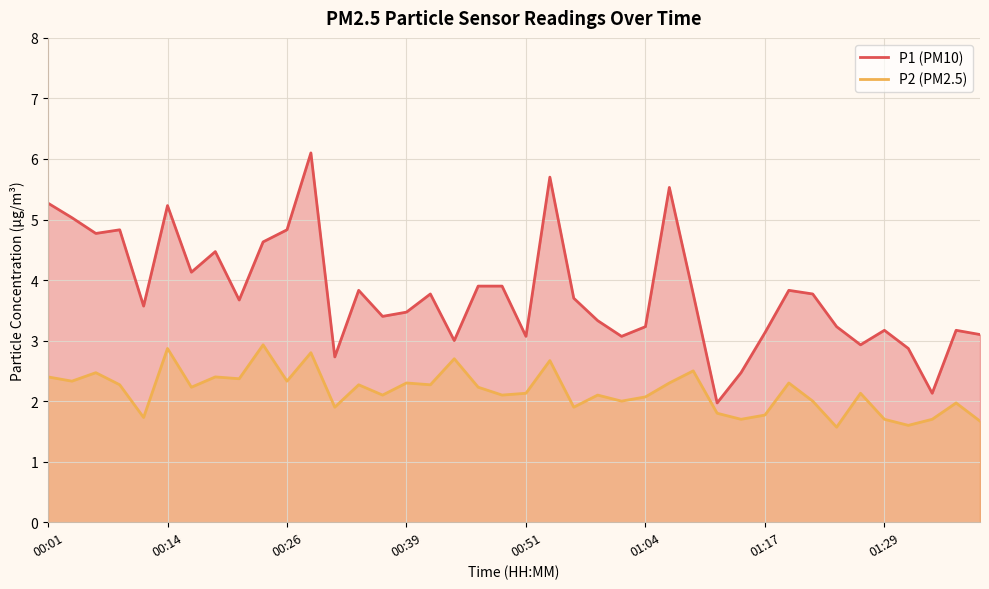

True or false: P1 (PM10) has a value of 3.0 at 17.

True